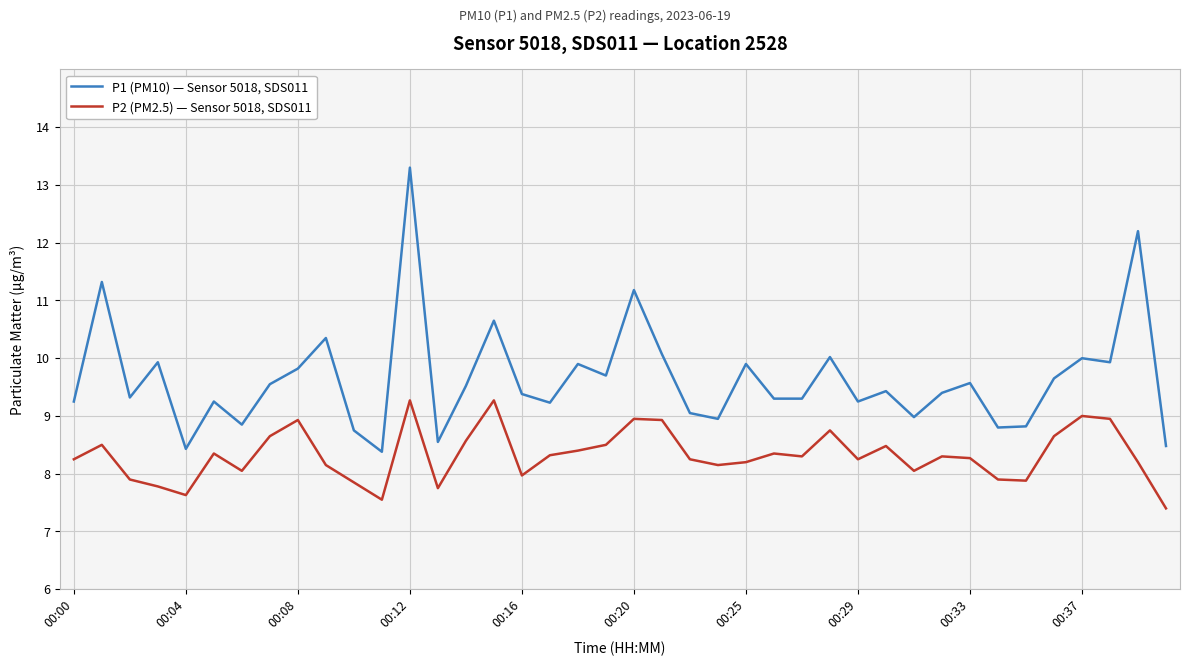

Which series has the widest spread of values?

P1 (PM10) — Sensor 5018, SDS011